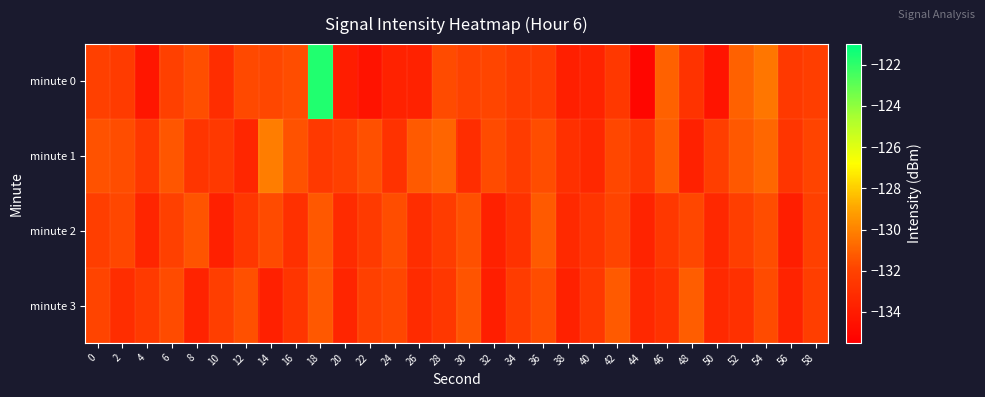

How many data points does each series have?

30